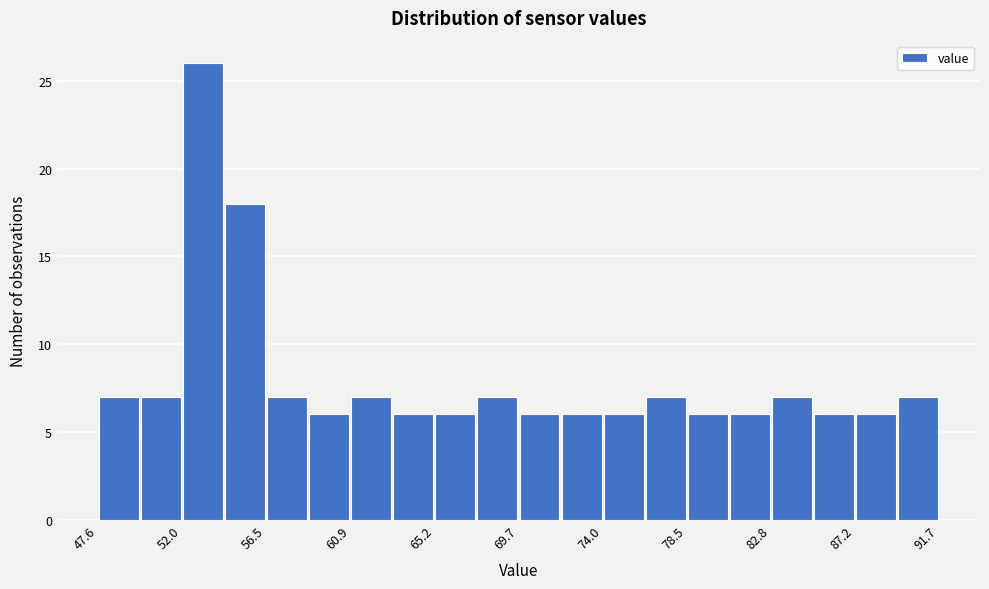

How tall is the bar that spans 87.25 to 89.45 on the x-axis? Neither the bar edges nor the heights are printed on the chart, so give them approximately, as read against the axes.

6